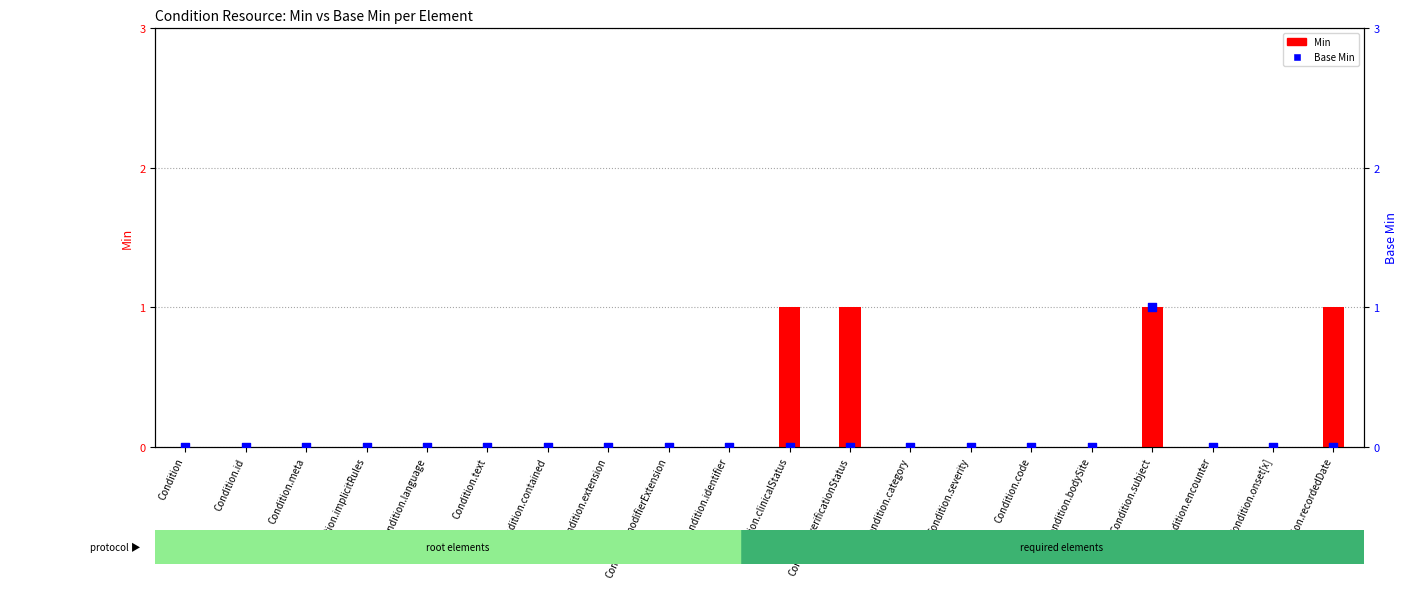

At how many categories does at least one series exceed 0?

4